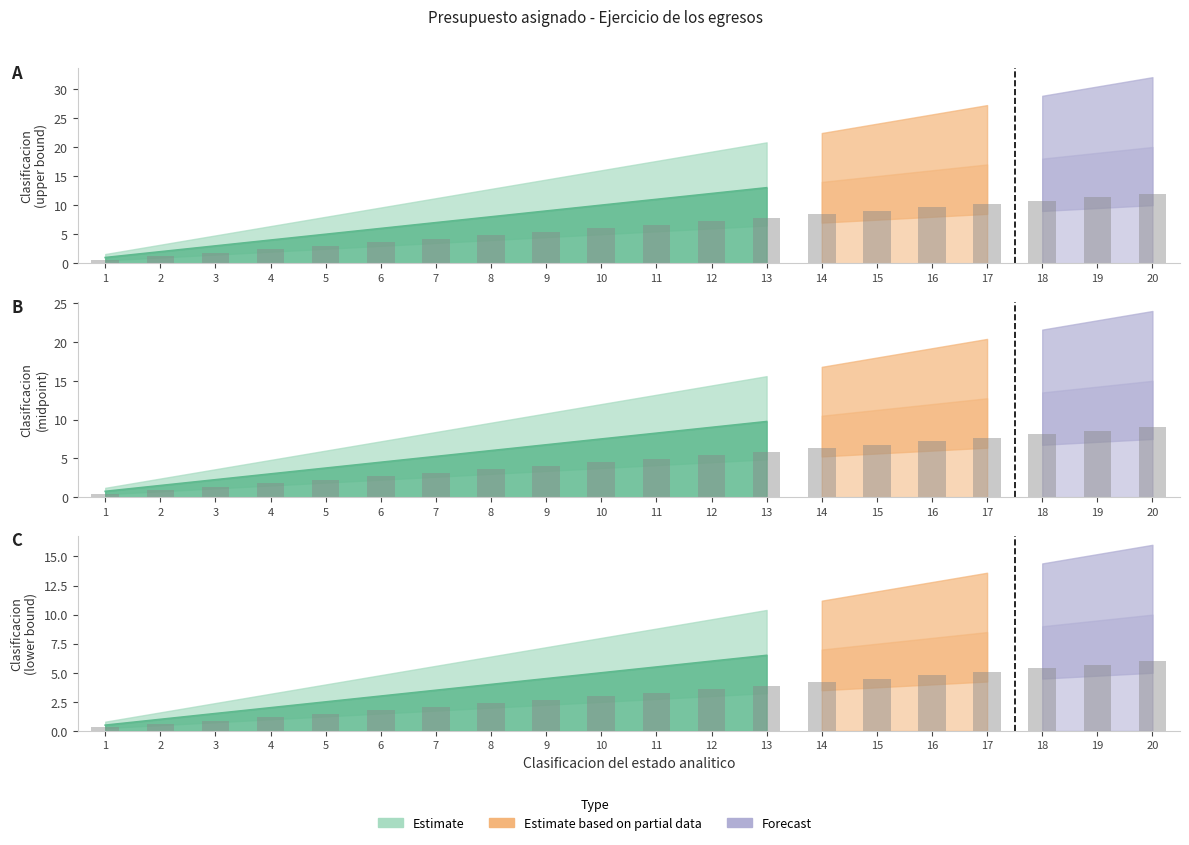

Which has a higher value, 17 or 19?

19